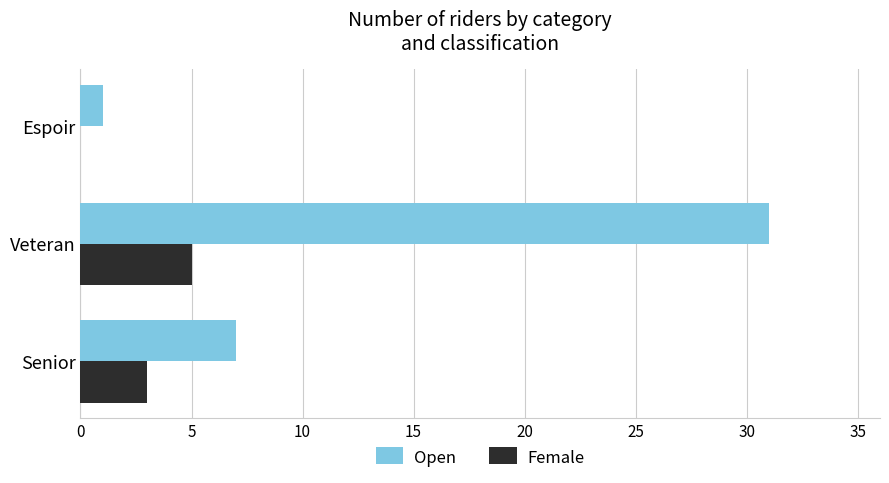

Which category has the highest value across all series?

Veteran